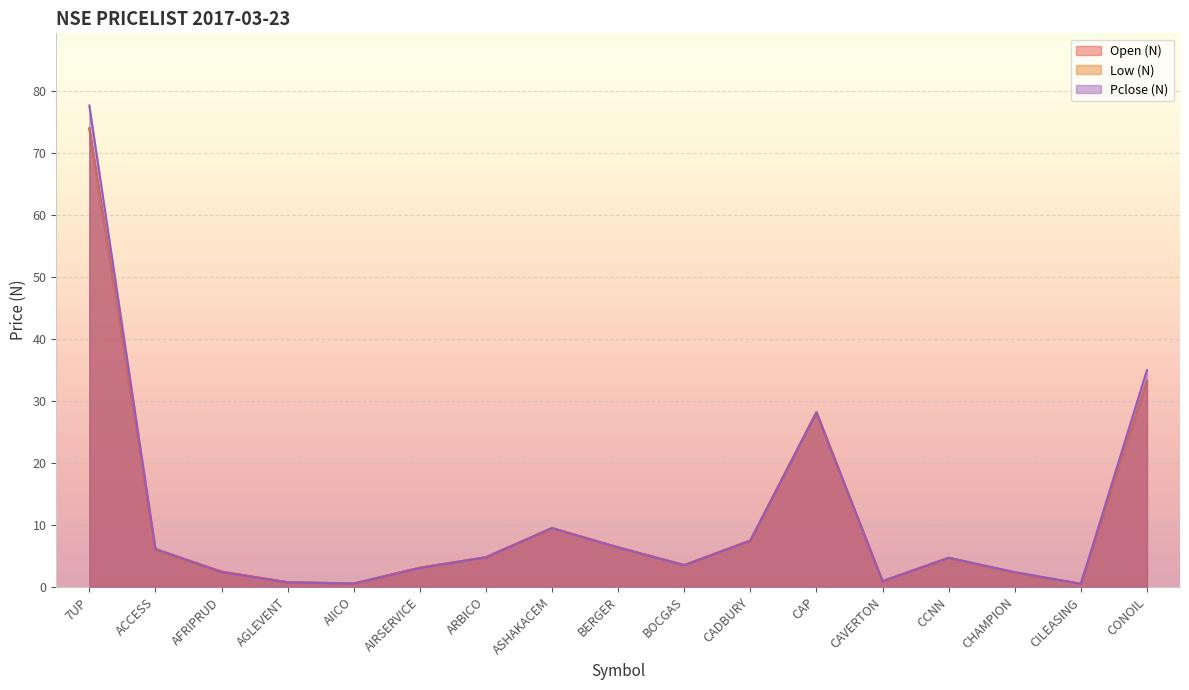

Is the value of Low (N) at CAVERTON greater than the value of Pclose (N) at CONOIL?

No